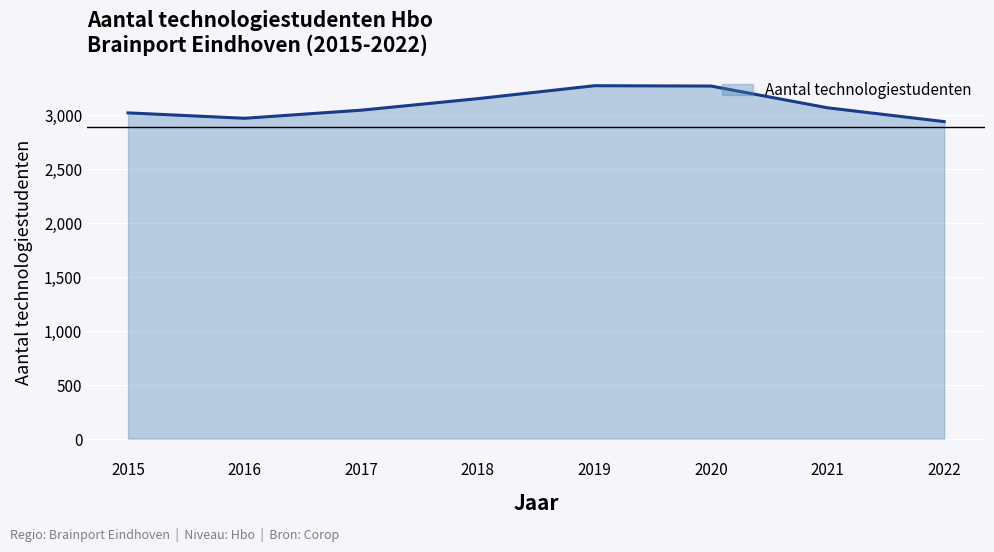

The value at 2015 is 3022. True or false?

True